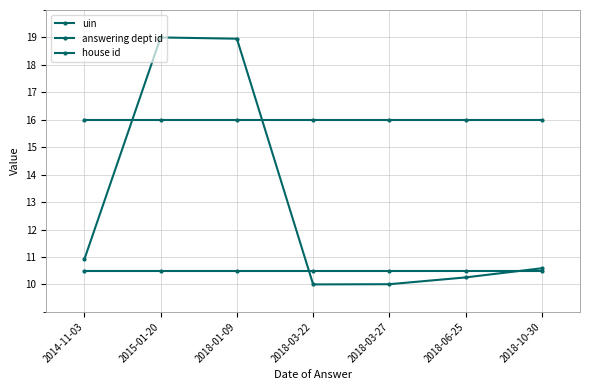

Between which two adjacent categories do house id and uin first intersect?

2018-01-09 and 2018-03-22